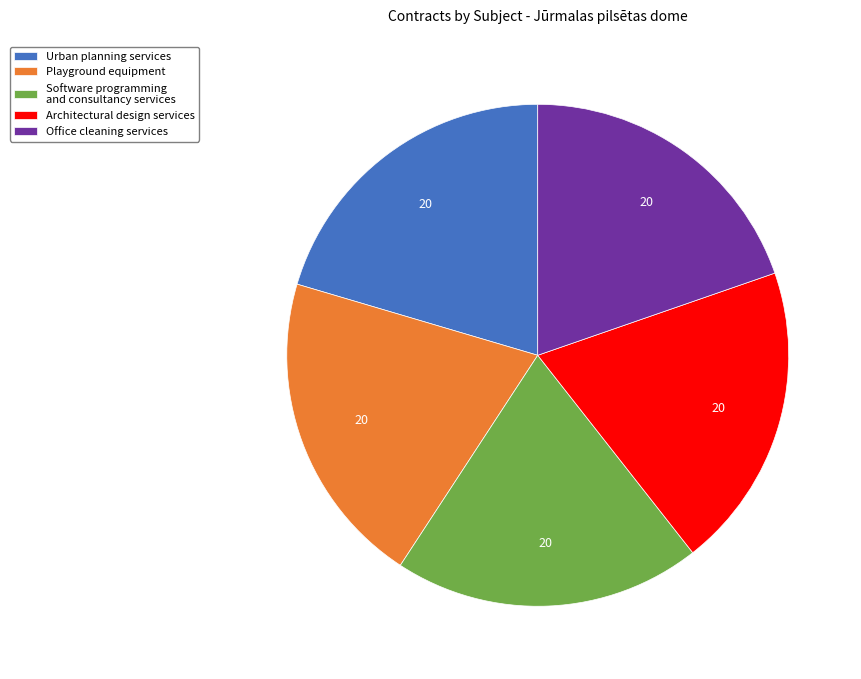

The Playground equipment slice represents 27% of the pie. True or false?

False